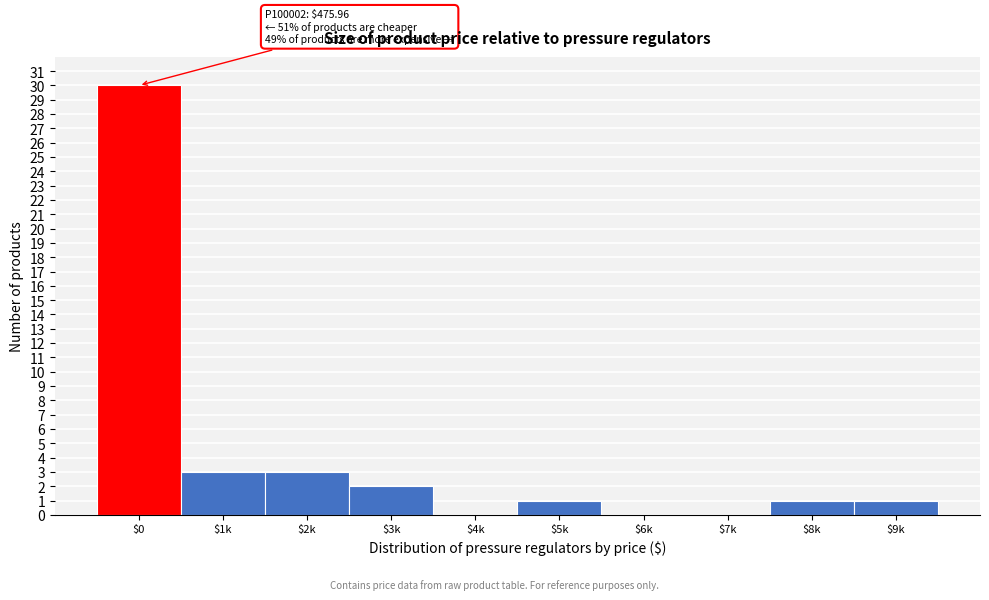

The value at $1k is 3. True or false?

True